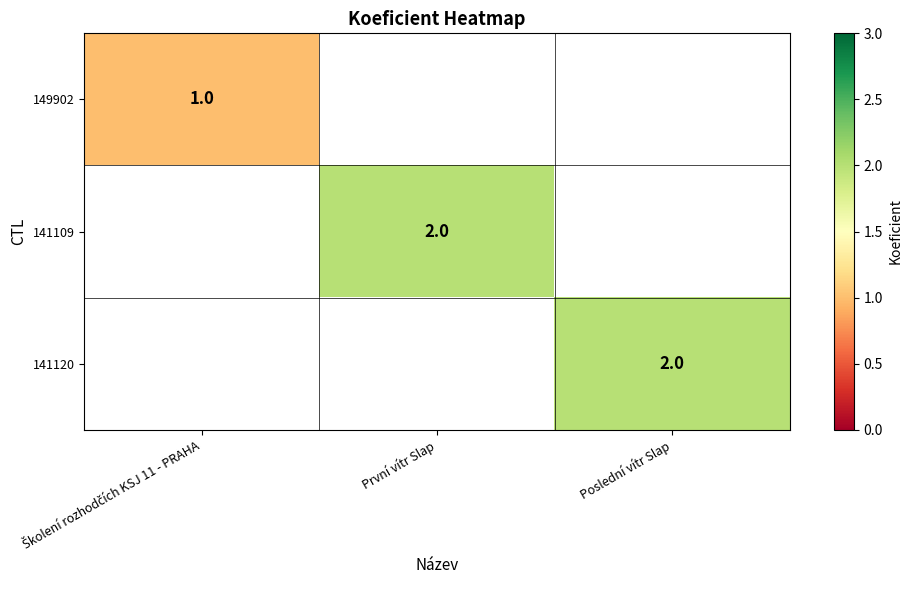

The 141109 series shows 3 at První vítr Slap. True or false?

False